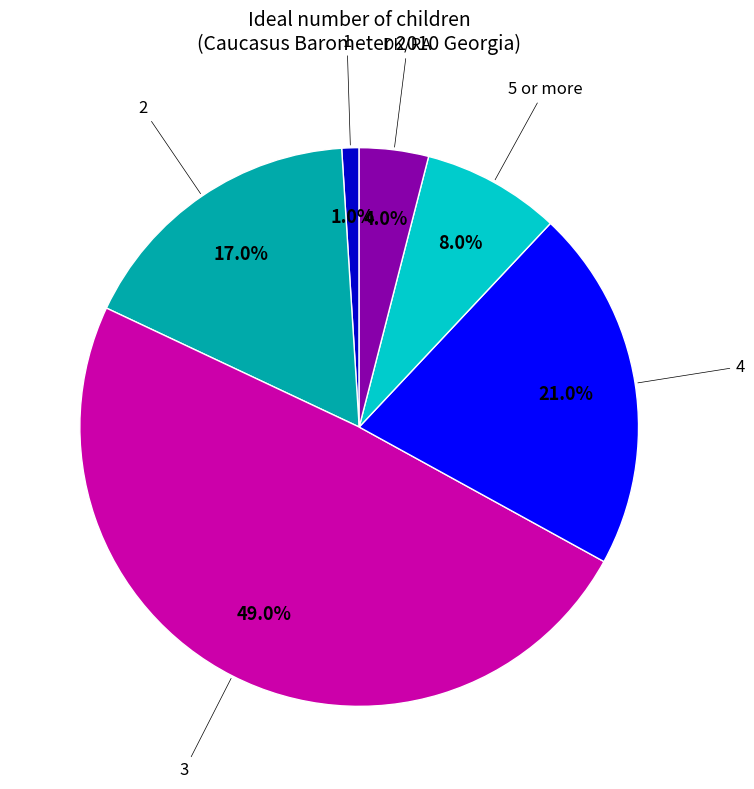

Is there any slice that represents more than half of the pie?

No